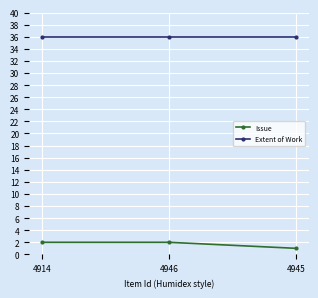

What is the label of the 3rd point from the left?

4945